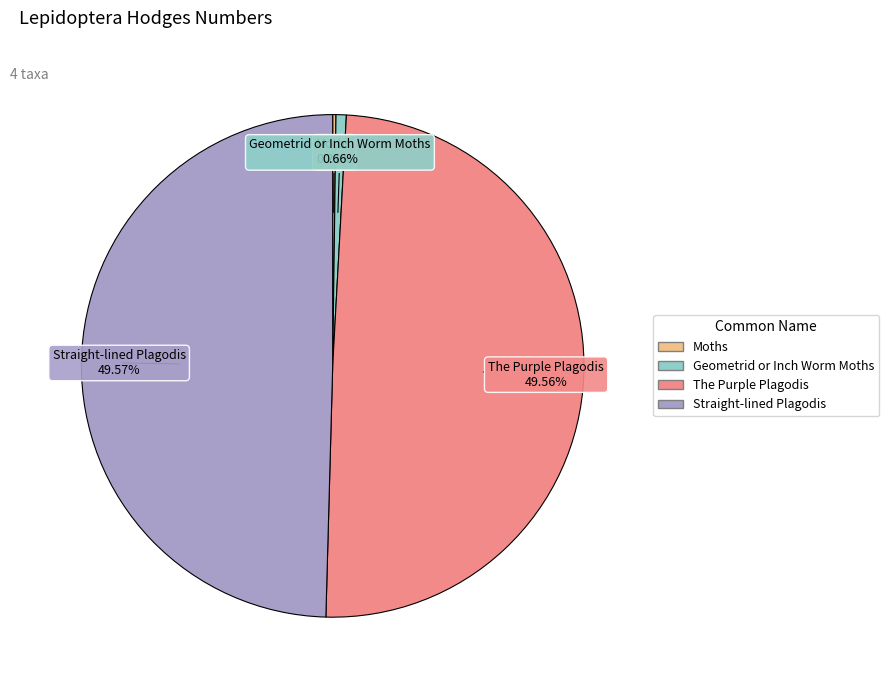

Is The Purple Plagodis the majority of the pie?

No